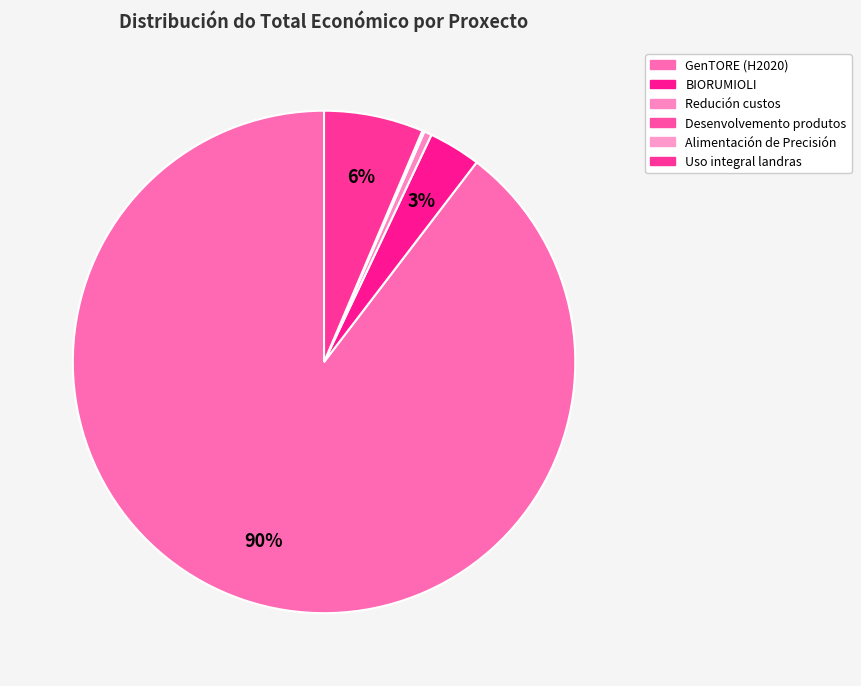

Combined, what portion of the pie is Alimentación de Precisión and Uso integral landras?

6.5%